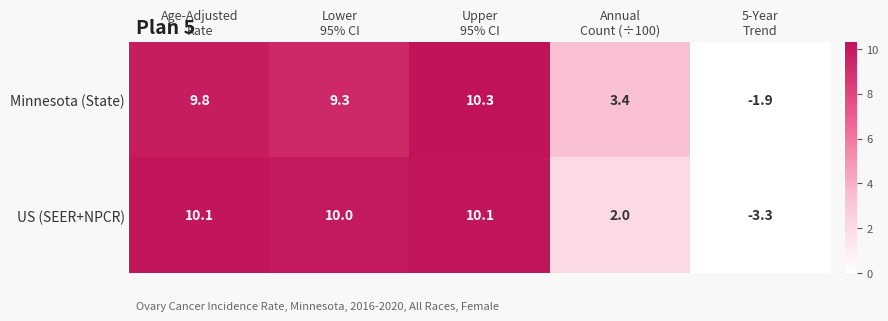

Reading left to right, extract all data points from this chart.

Minnesota (State): 9.8	9.3	10.3	3.4	-1.9
US (SEER+NPCR): 10.1	10.0	10.1	2.0	-3.3